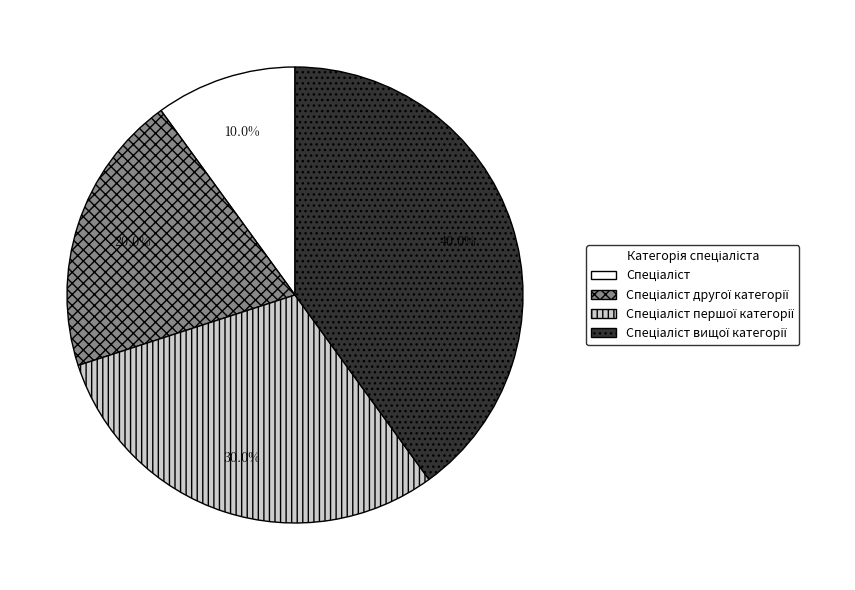

Is there any slice that represents more than half of the pie?

No